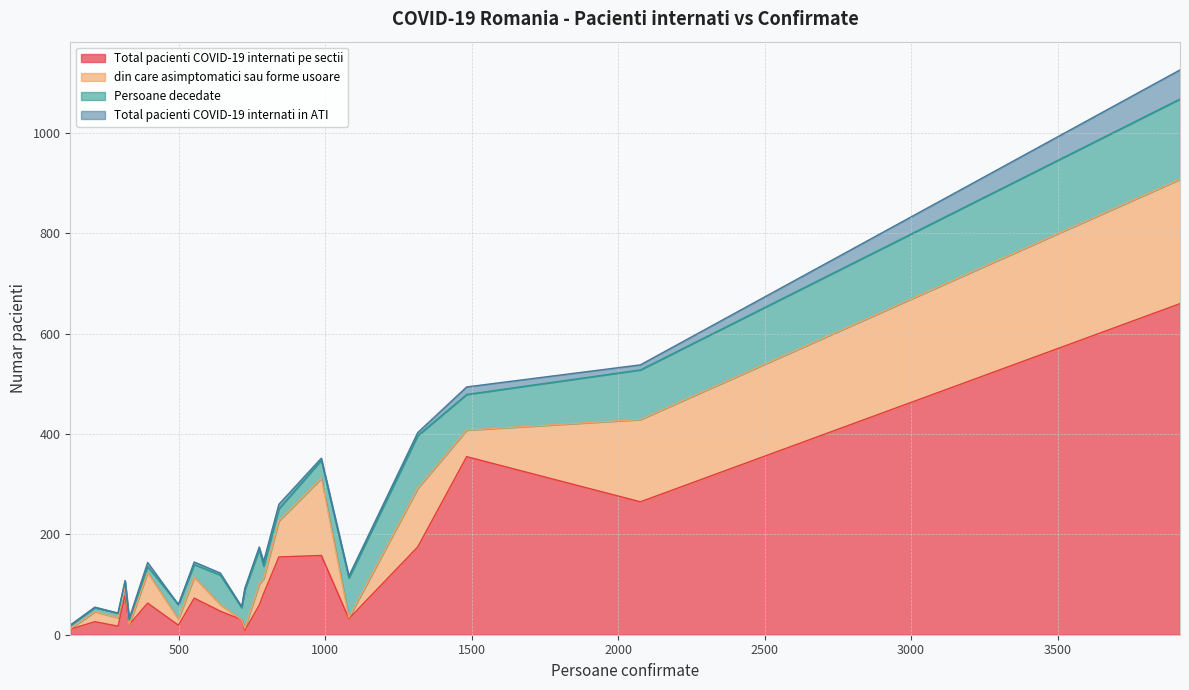

What are all the series names shown in the legend?

Total pacienti COVID-19 internati pe sectii, din care asimptomatici sau forme usoare, Persoane decedate, Total pacienti COVID-19 internati in ATI